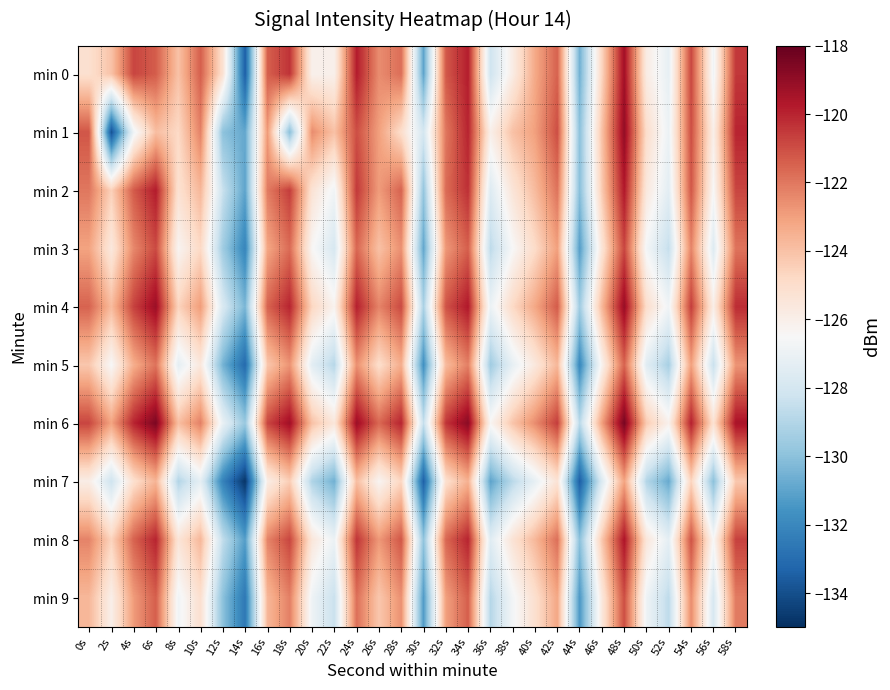

Rank the series by their maximum value, from highest to lowest.

min 6, min 1, min 4, min 0, min 8, min 2, min 3, min 9, min 5, min 7